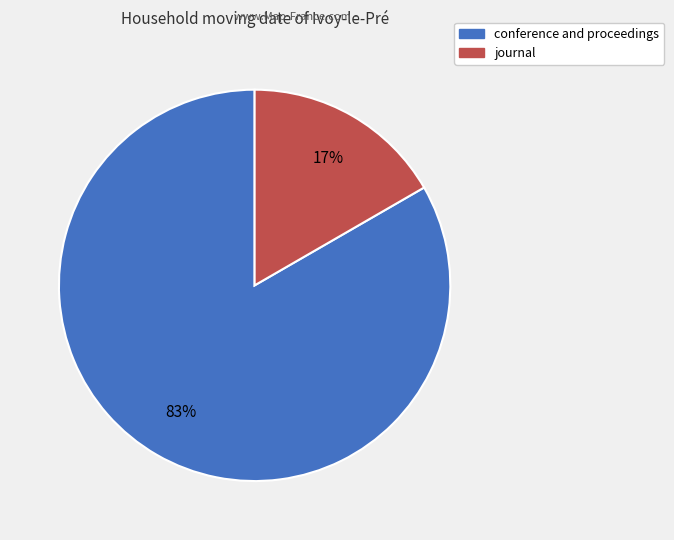

Combined, do journal and conference and proceedings account for over 50%?

Yes